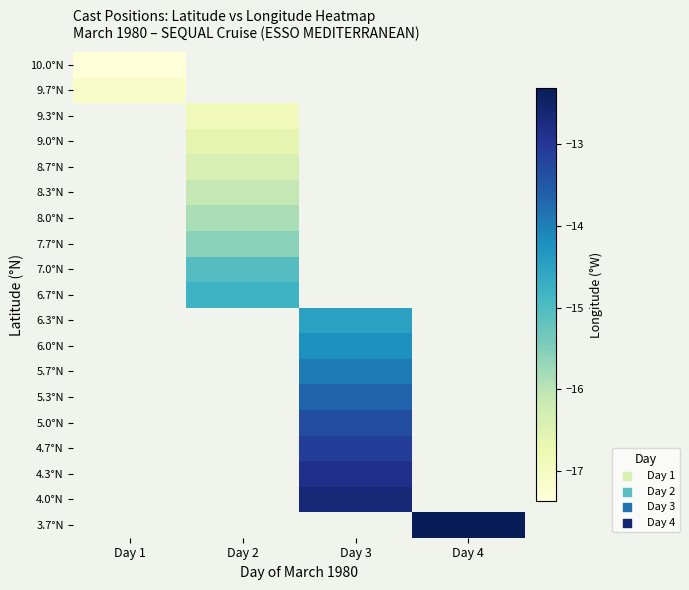

Rank the series by their average value, from lowest to highest.

10.0°N, 9.7°N, 9.3°N, 9.0°N, 8.7°N, 8.3°N, 8.0°N, 7.7°N, 7.0°N, 6.7°N, 6.3°N, 6.0°N, 5.7°N, 5.3°N, 5.0°N, 4.7°N, 4.3°N, 4.0°N, 3.7°N